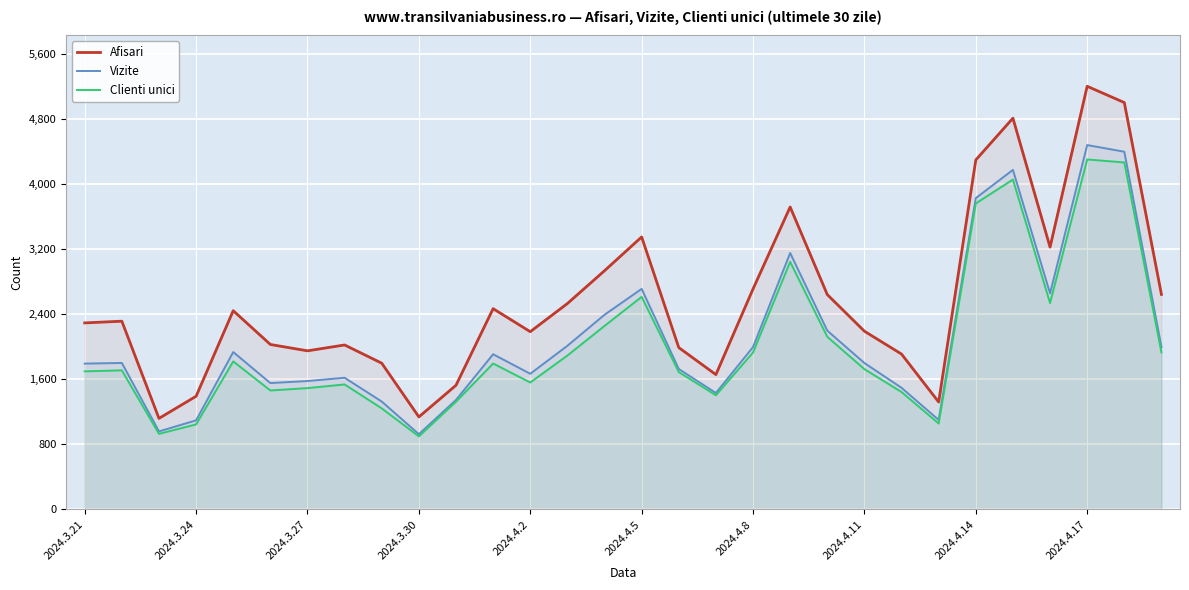

What is the minimum value shown in the chart?

898